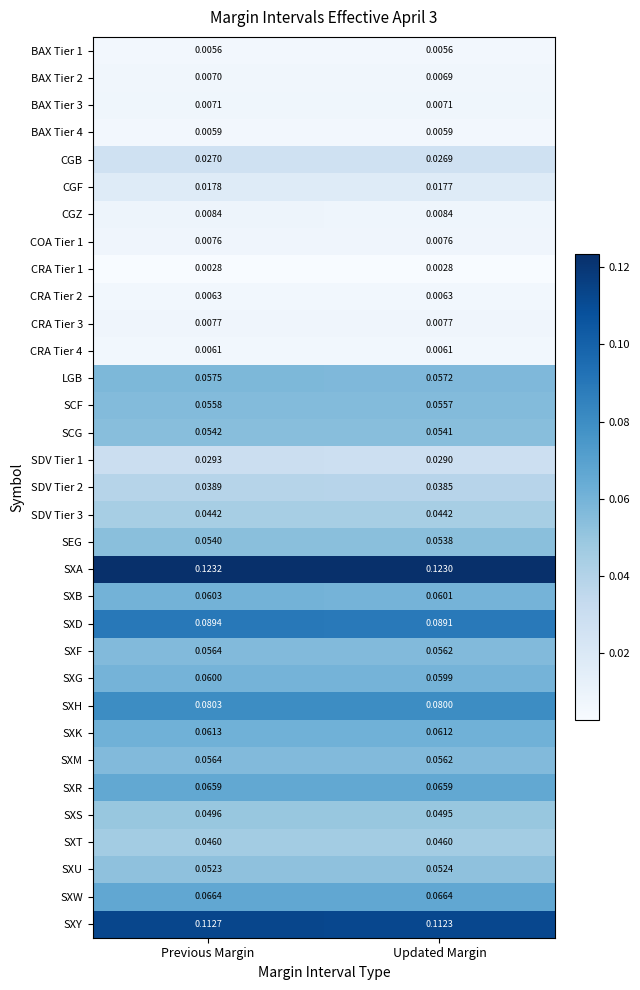

At which category is the sum across all series the highest?

Previous Margin